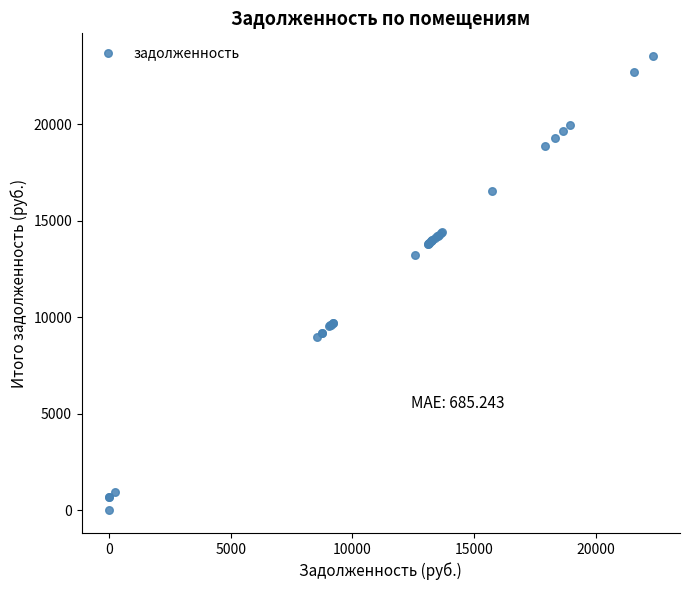

What Y value in the scatter plot is closest to 11759?

13229.6